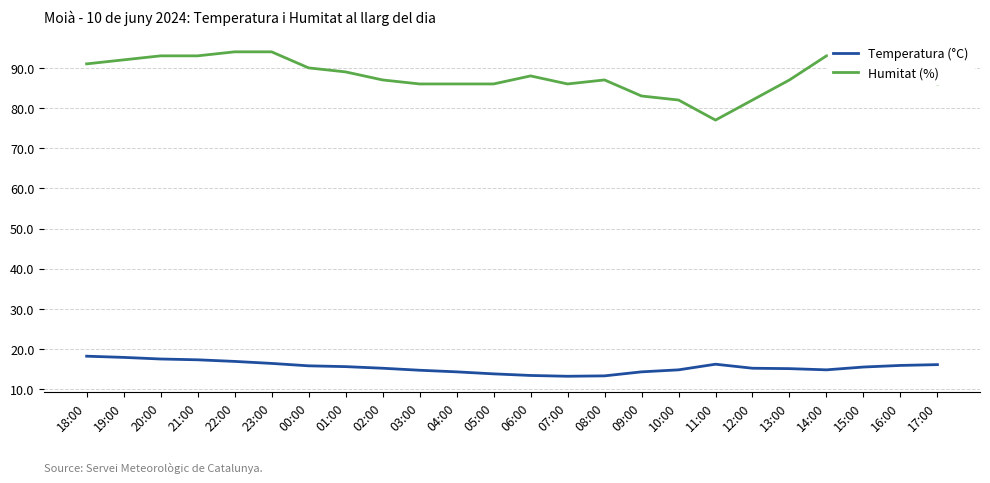

Reading left to right, extract all data points from this chart.

Temperatura (°C): 18:00=18.2	19:00=17.9	20:00=17.5	21:00=17.3	22:00=16.9	23:00=16.4	00:00=15.8	01:00=15.6	02:00=15.2	03:00=14.7	04:00=14.3	05:00=13.8	06:00=13.4	07:00=13.2	08:00=13.3	09:00=14.3	10:00=14.8	11:00=16.2	12:00=15.2	13:00=15.1	14:00=14.8	15:00=15.5	16:00=15.9	17:00=16.1
Humitat (%): 18:00=91.0	19:00=92.0	20:00=93.0	21:00=93.0	22:00=94.0	23:00=94.0	00:00=90.0	01:00=89.0	02:00=87.0	03:00=86.0	04:00=86.0	05:00=86.0	06:00=88.0	07:00=86.0	08:00=87.0	09:00=83.0	10:00=82.0	11:00=77.0	12:00=82.0	13:00=87.0	14:00=93.0	15:00=94.0	16:00=88.0	17:00=86.0